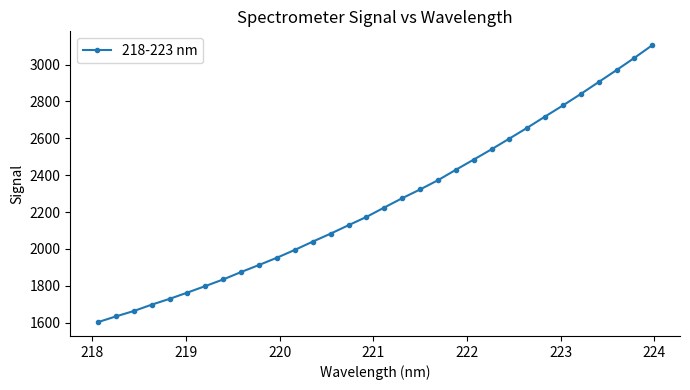

What is the minimum value shown in the chart?

1602.5